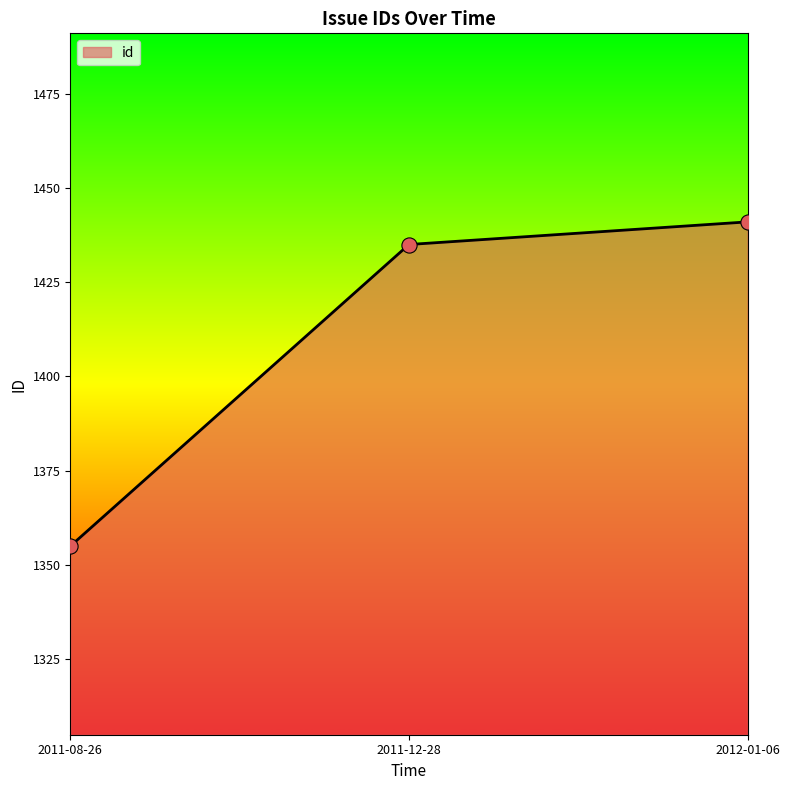

Between 2012-01-06 and 2011-08-26, which is larger?

2012-01-06